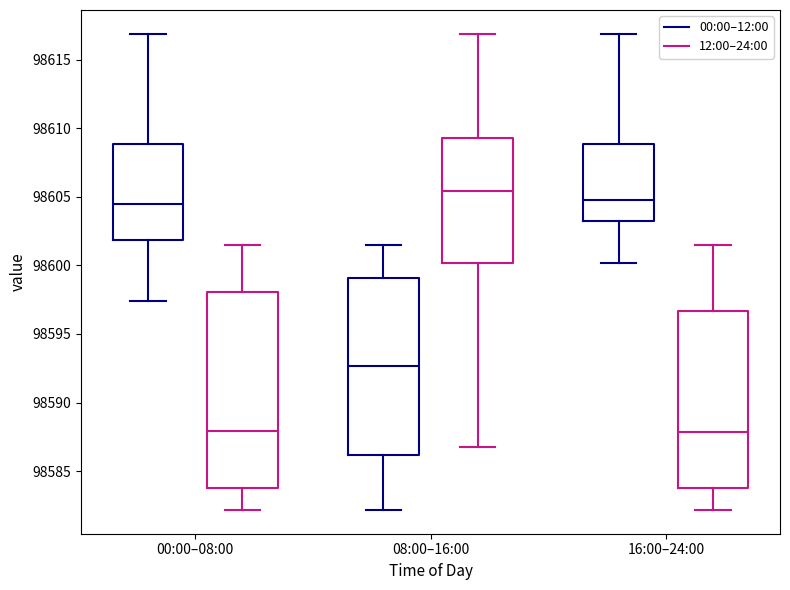

Comparing the boxes themselves (not the whiskers), which one is the tallest?

00:00–08:00 (12:00–24:00)